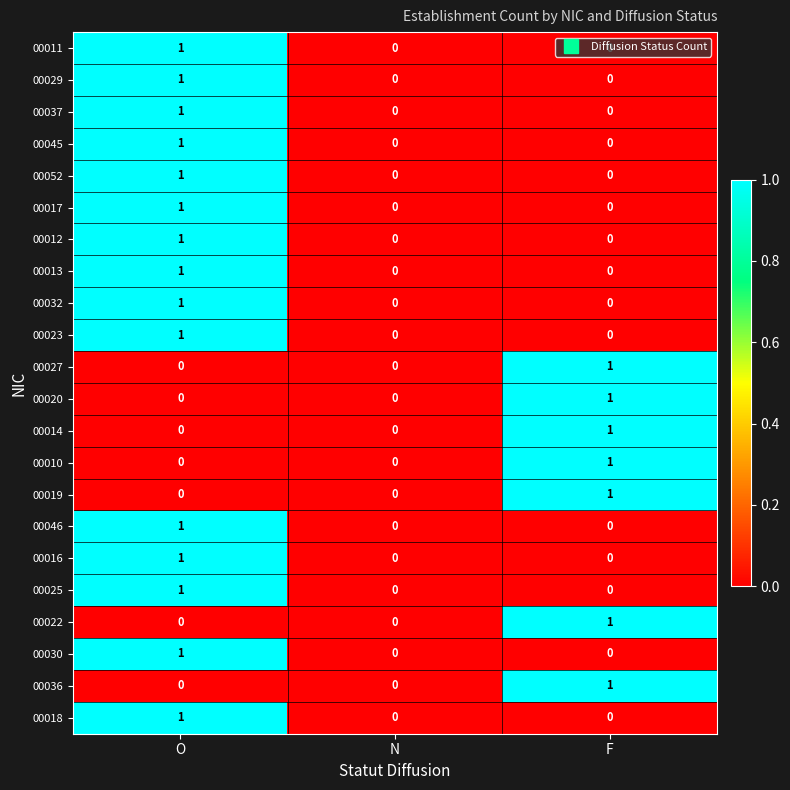

Is it true that 00037 equals 0 at N?

True